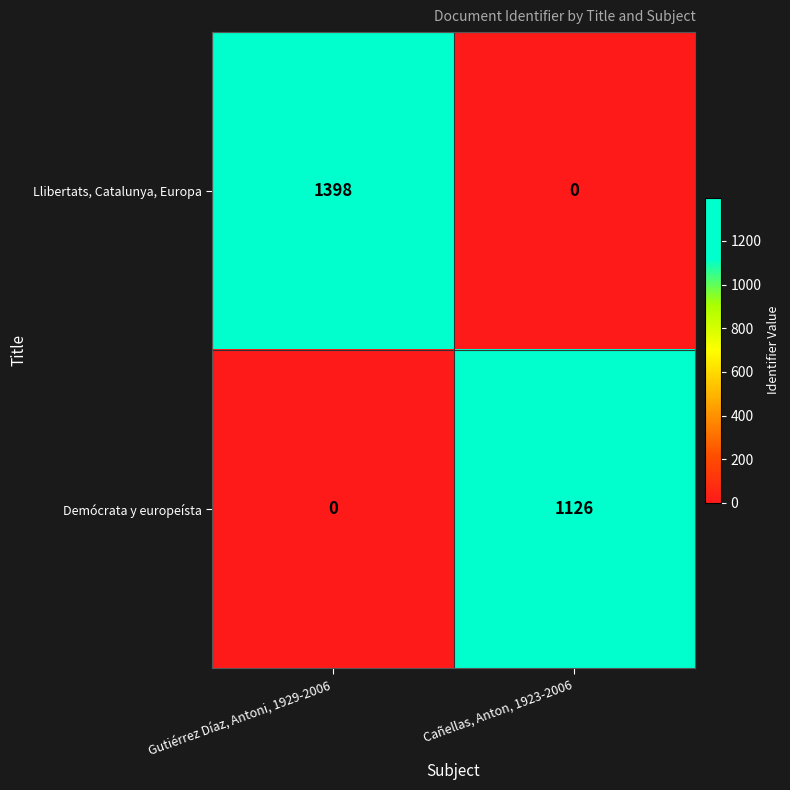

Count the number of categories in the chart.

2